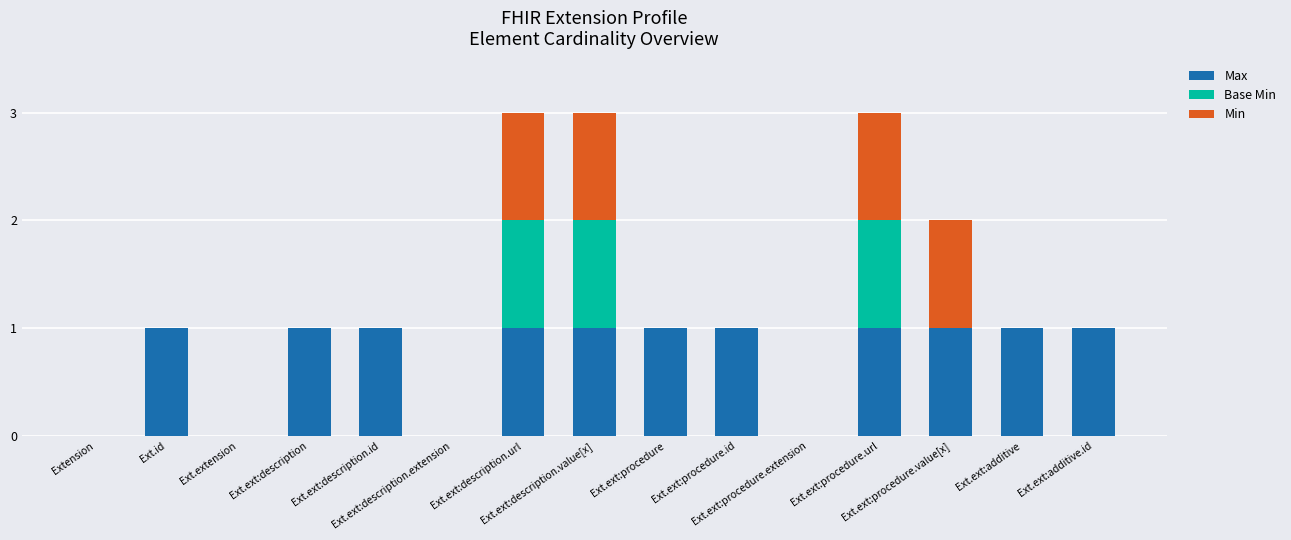

True or false: Max has a value of 1 at Ext.ext:procedure.url.

True